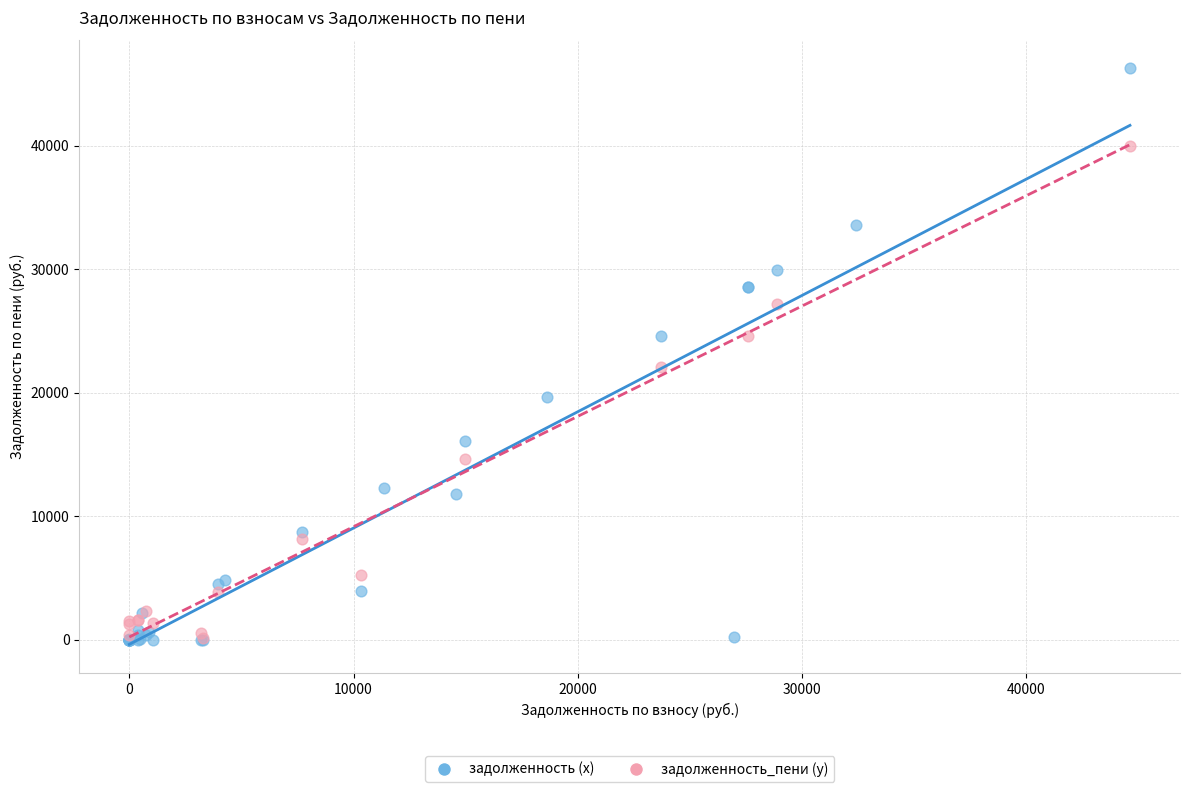

Which series reaches the maximum Y coordinate?

задолженность (x)